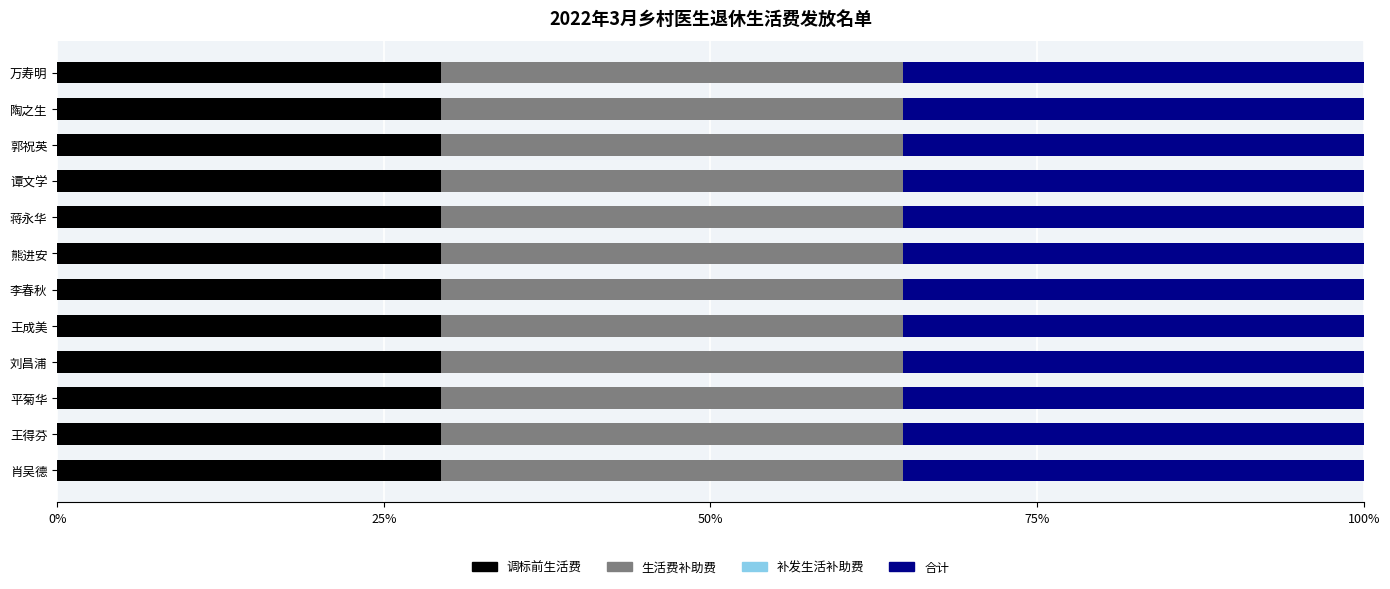

What is the total value across all series at 王成美?

100.0